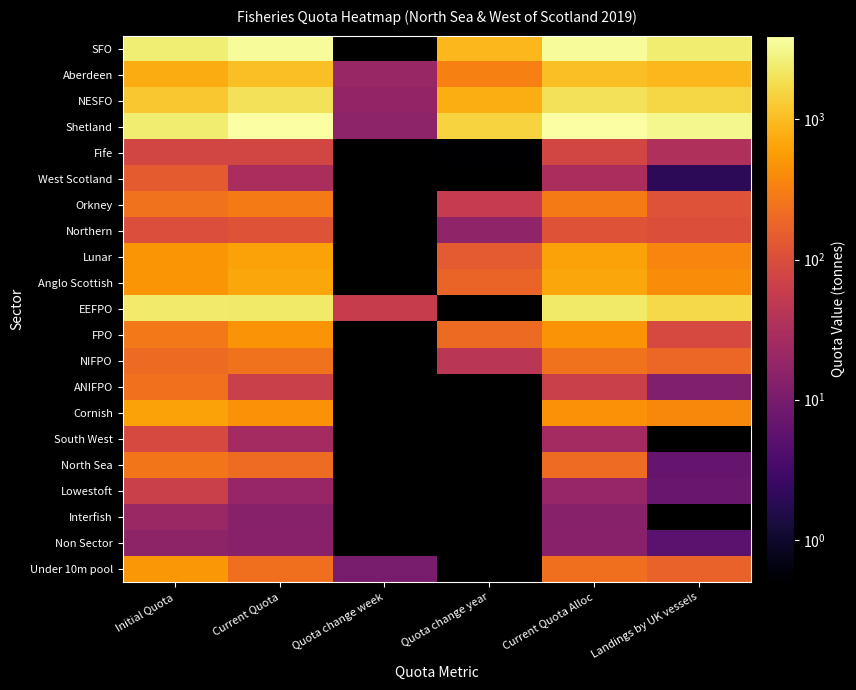

Which category has the highest value across all series?

Current Quota